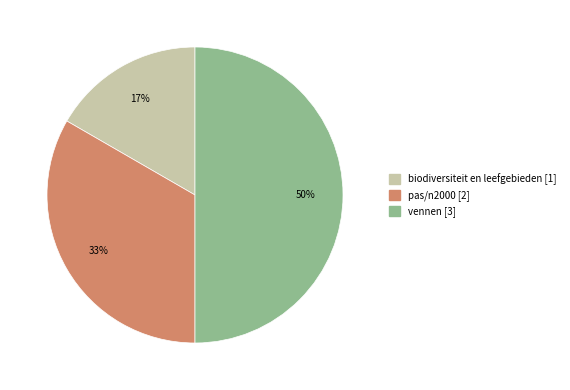

To the nearest percent, what percentage of the pie is vennen?

50%